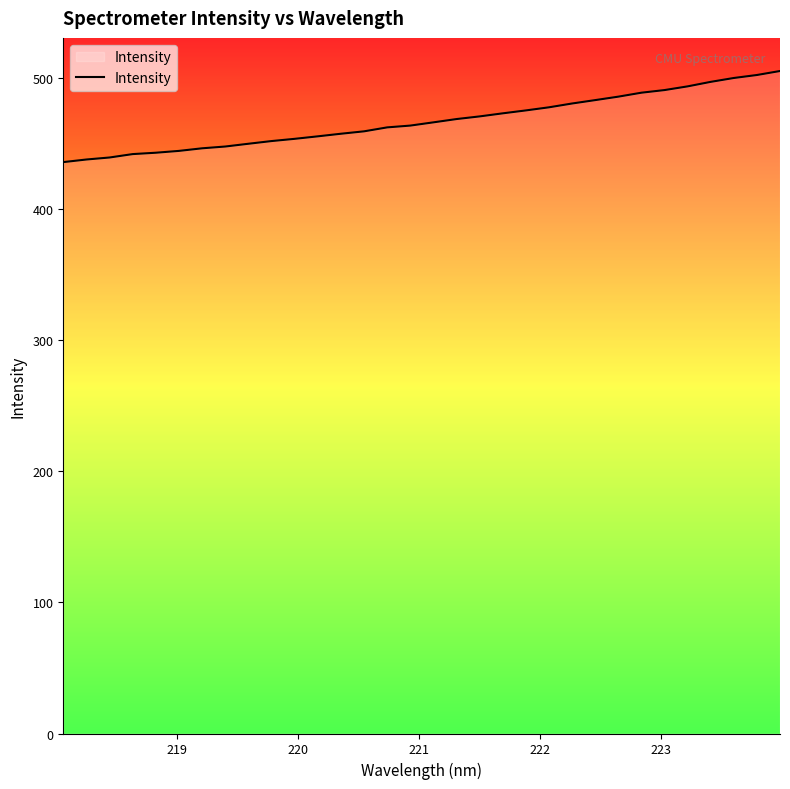

What is the smallest value displayed?

435.8